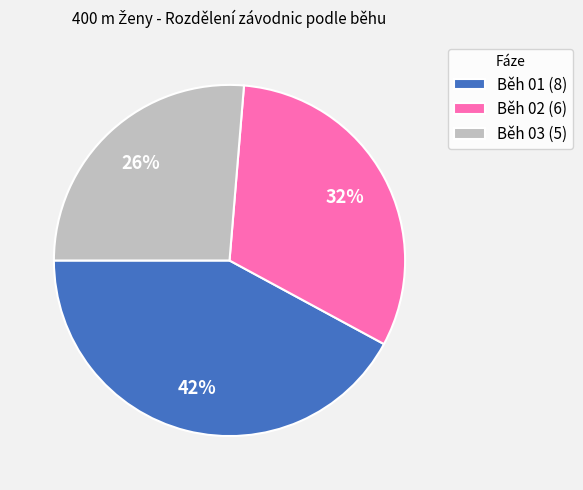

What percentage is the Běh 01 slice, to the nearest percent?

42%